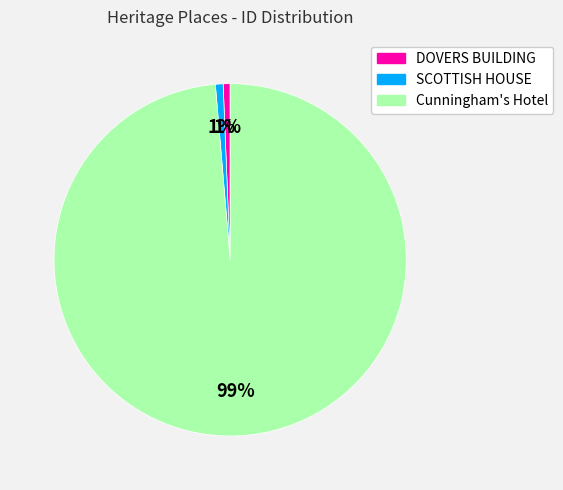

Is the sum of SCOTTISH HOUSE and DOVERS BUILDING greater than half?

No